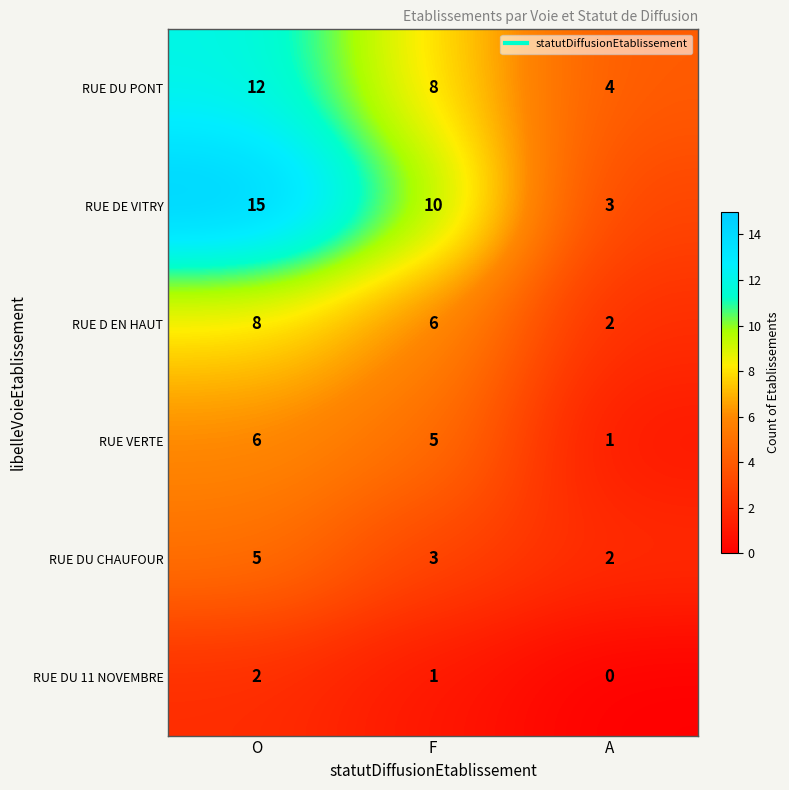

Between F and A, which series saw the biggest shift?

RUE DE VITRY